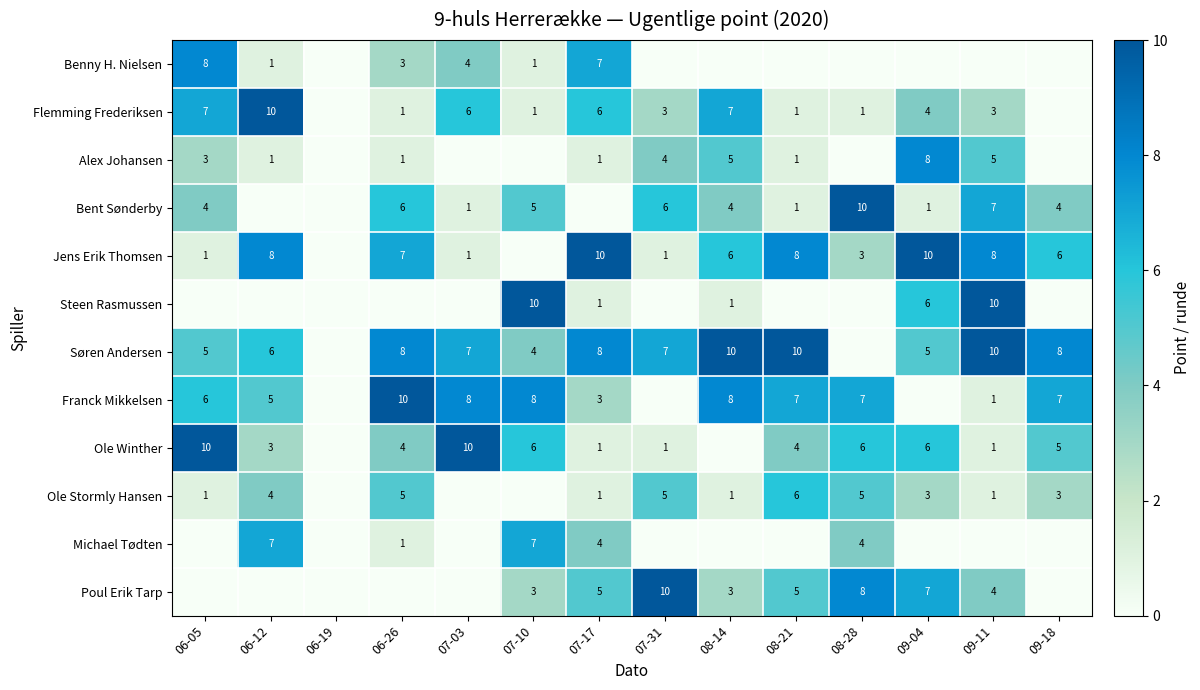

Is it true that Ole Winther equals 5 at 09-18?

True